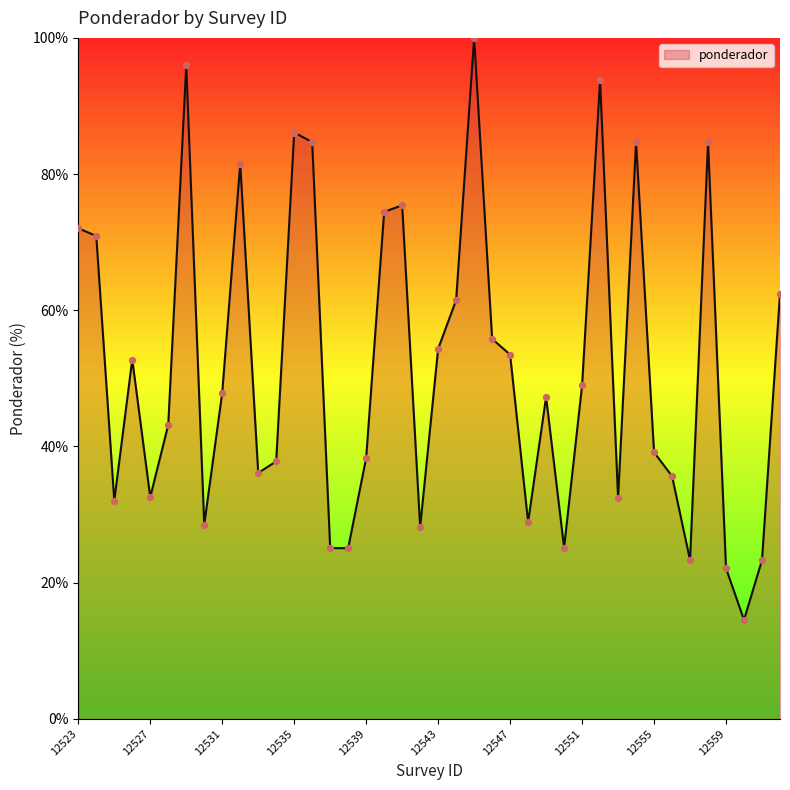

What is the minimum value shown in the chart?

14.5